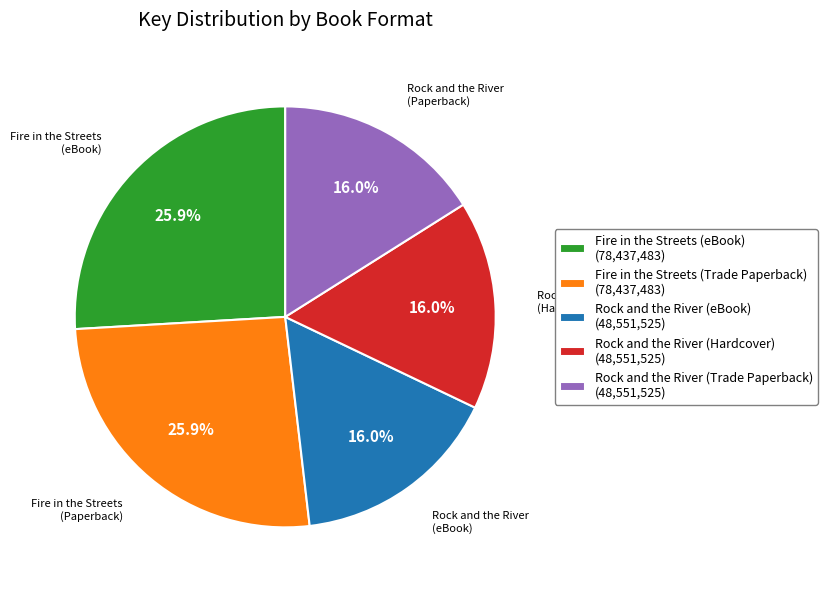

Which has a higher value, Rock and the River (eBook) or Fire in the Streets (Trade Paperback)?

Fire in the Streets (Trade Paperback)